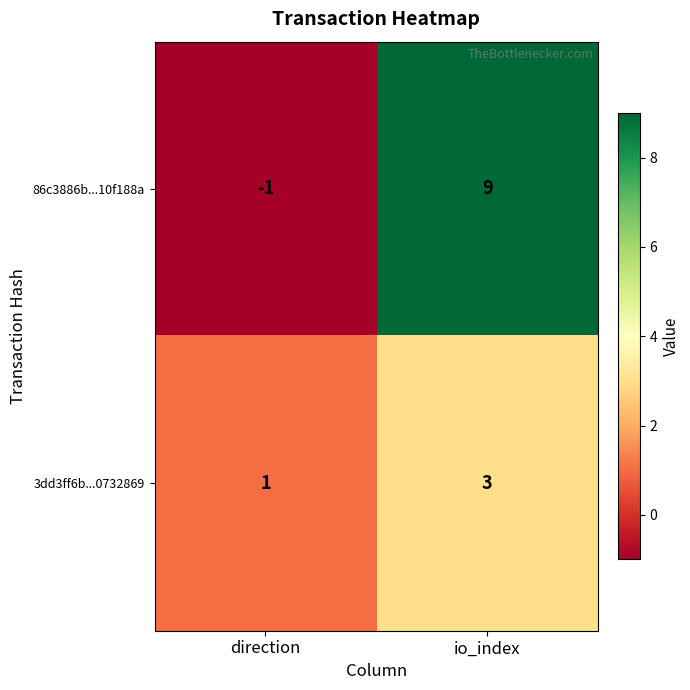

What is the difference between the 86c3886b...10f188a values at io_index and direction?

10